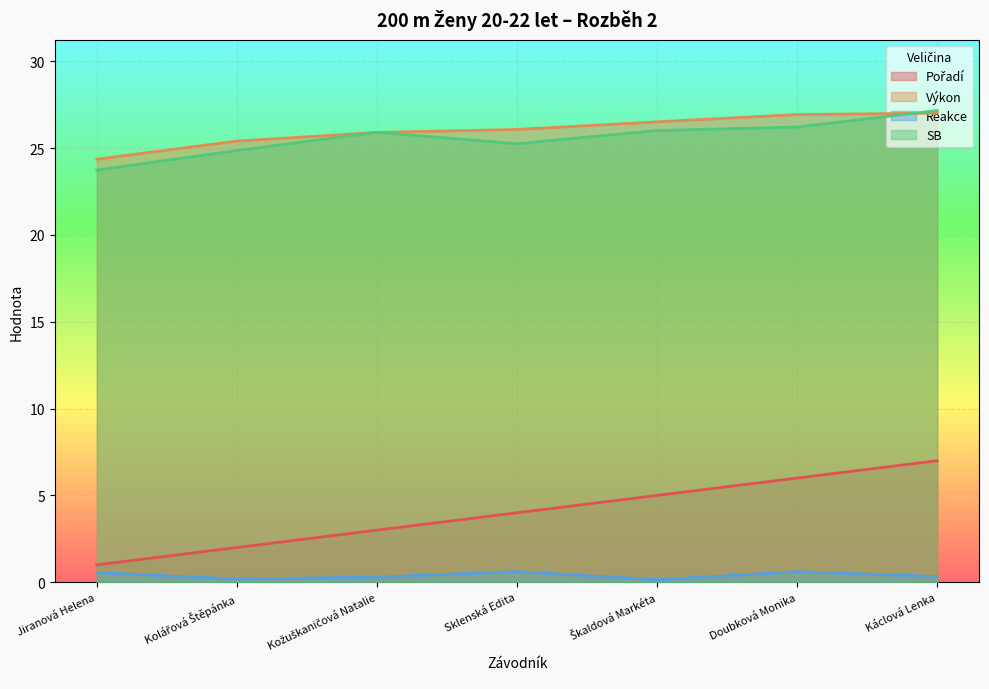

How many interior local valleys does the SB series have?

1